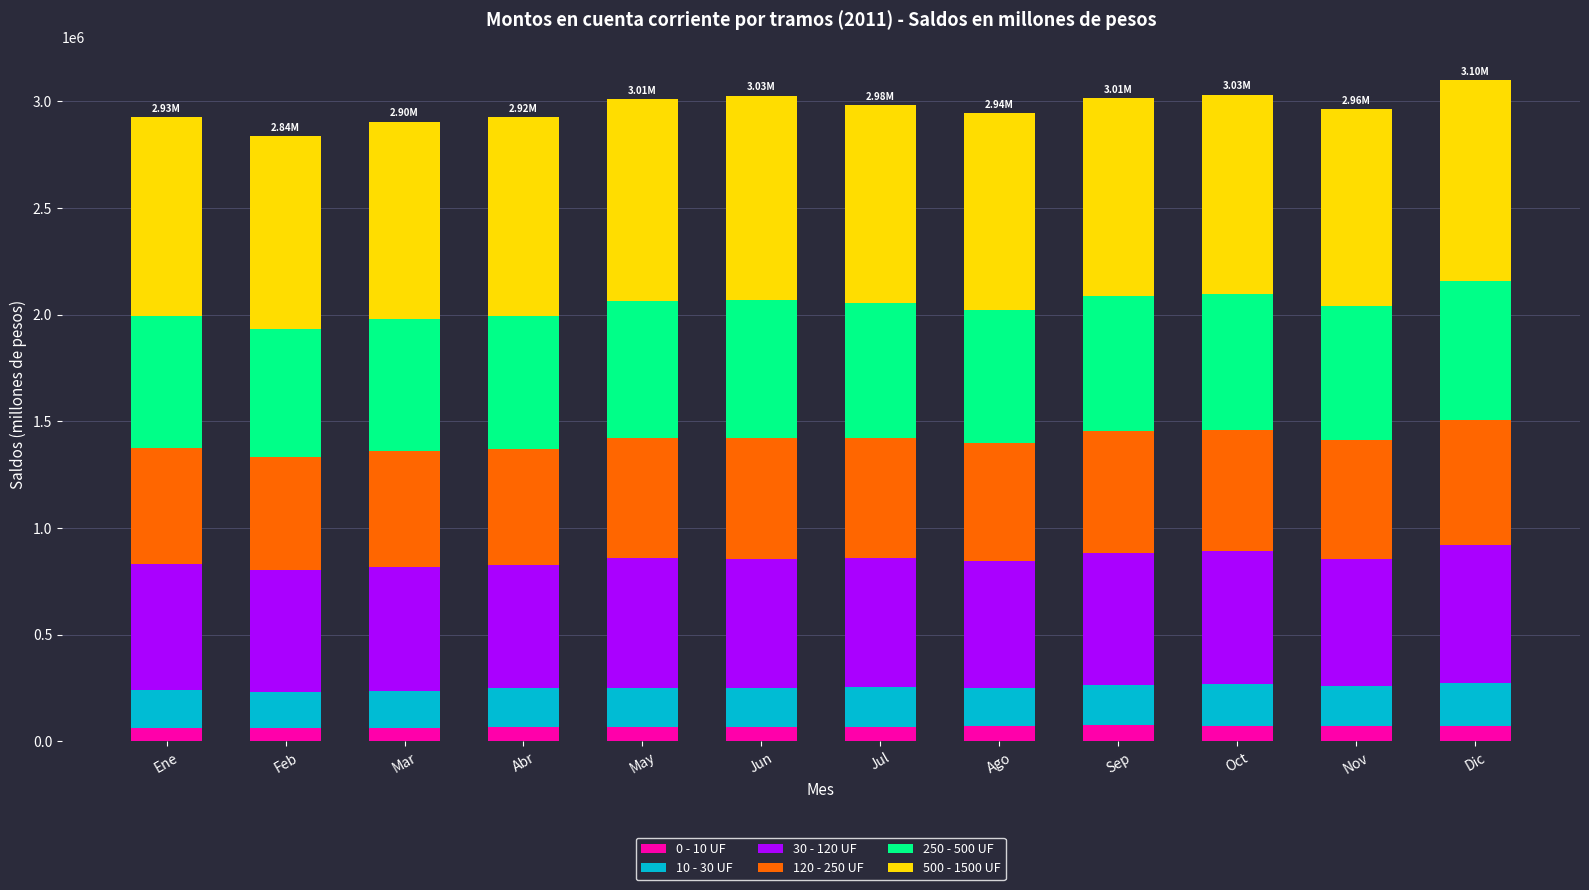

What are all the series names shown in the legend?

0 - 10 UF, 10 - 30 UF, 30 - 120 UF, 120 - 250 UF, 250 - 500 UF, 500 - 1500 UF